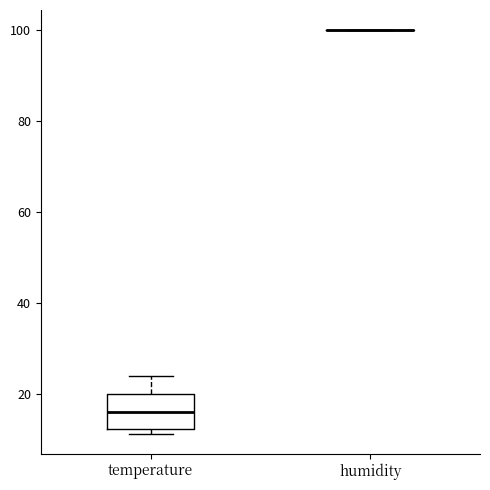

Reading left to right, read every box against the y-axis: the position of its median line, the range the box covers, and the ends of its whiskers. The values are not printed on the chart, so give them approximately, as read against the axis.

temperature: median 16, box 12 to 20, whiskers 12 (just below the box's lower edge) to 24
humidity: box collapsed to a line at 100, whiskers 100 to 100